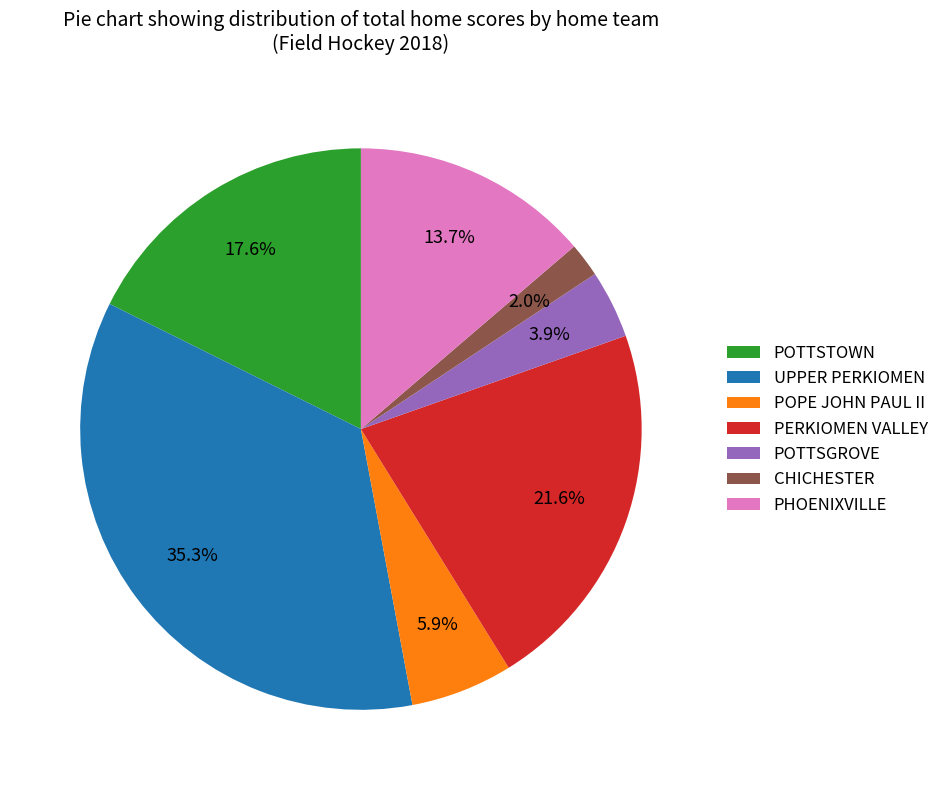

Does any single category account for the majority?

No